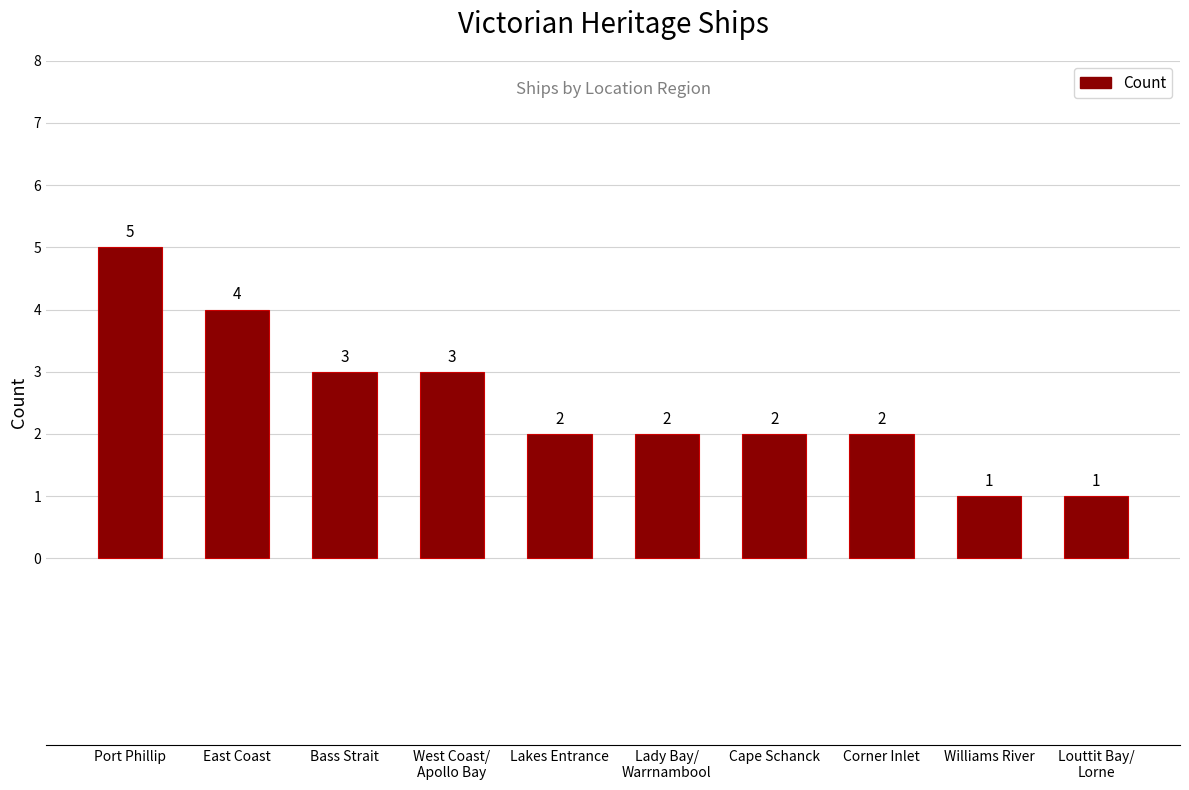

What is the maximum value shown in the chart?

5